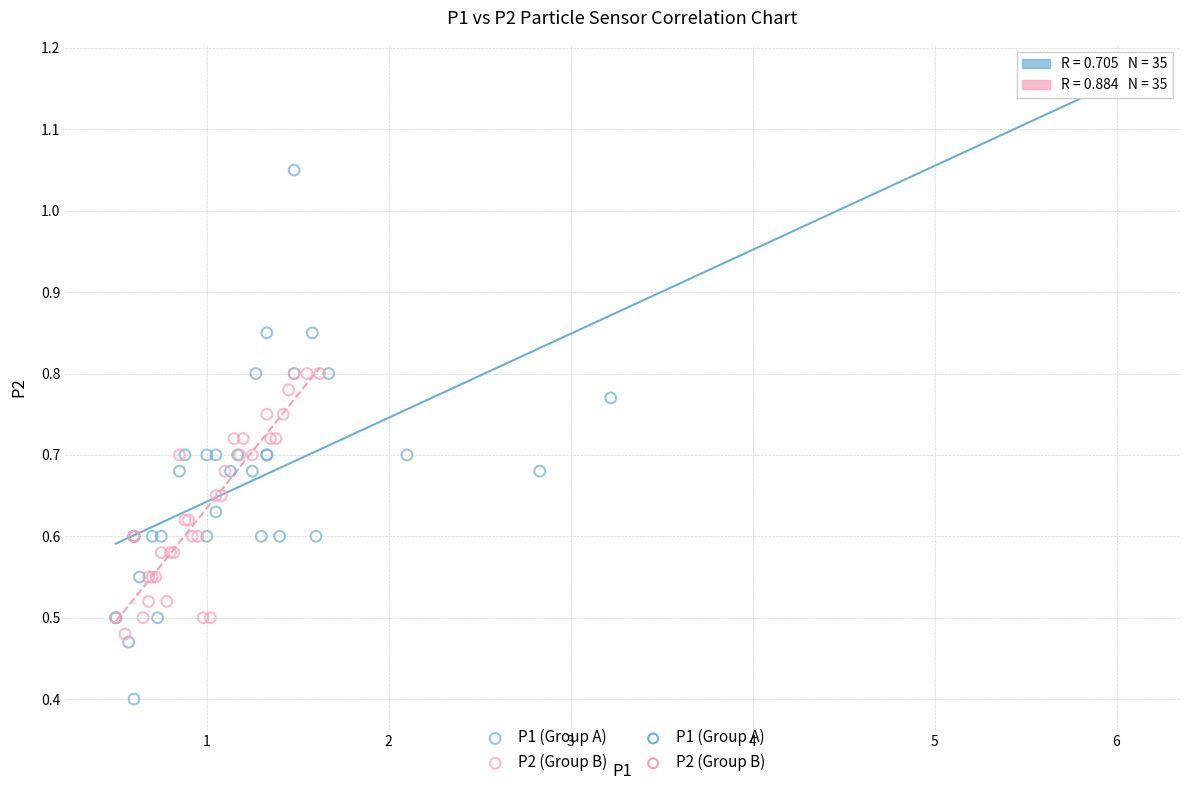

Which series contains the highest Y value?

P1 (Group A)